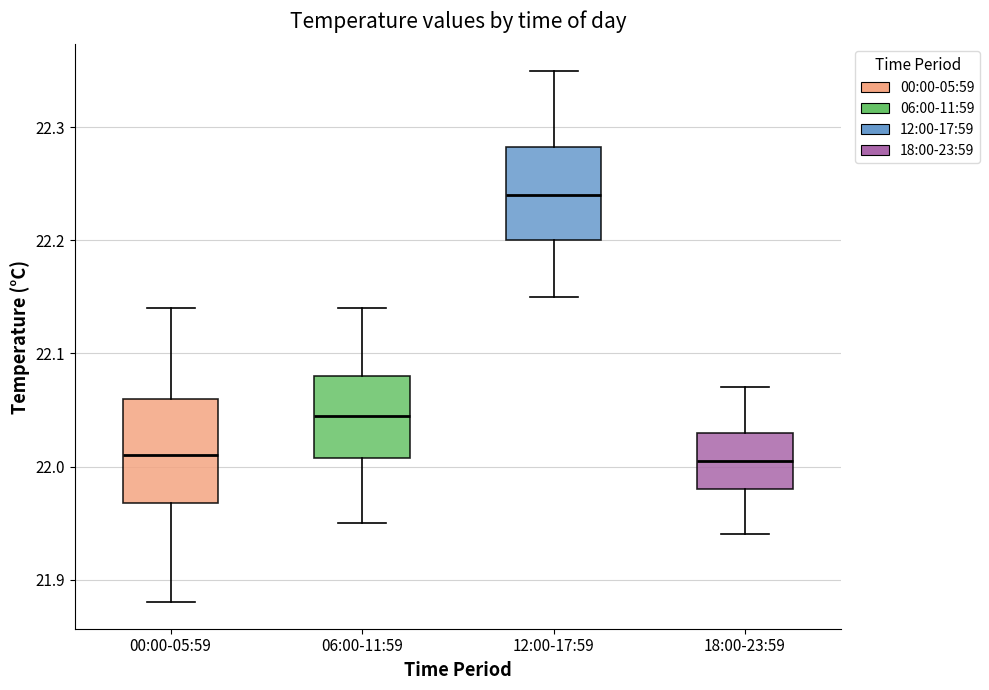

Reading left to right, read every box against the y-axis: the position of its median line, the range the box covers, and the ends of its whiskers. The values are not printed on the chart, so give them approximately, as read against the axis.

00:00-05:59: median 22.01, box 21.97 to 22.06, whiskers 21.88 to 22.14
06:00-11:59: median 22.05, box 22.01 to 22.08, whiskers 21.95 to 22.14
12:00-17:59: median 22.24, box 22.20 to 22.28, whiskers 22.15 to 22.35
18:00-23:59: median 22.01, box 21.98 to 22.03, whiskers 21.94 to 22.07